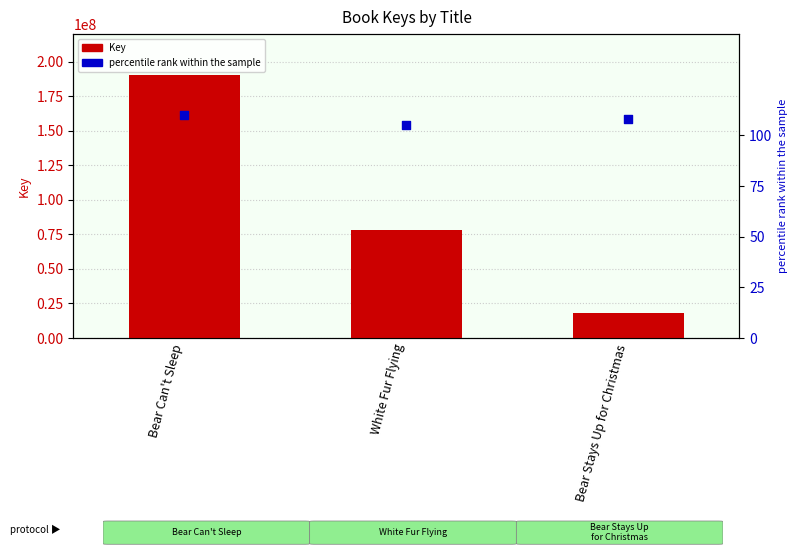

Which series reaches the minimum Y coordinate?

percentile rank within the sample